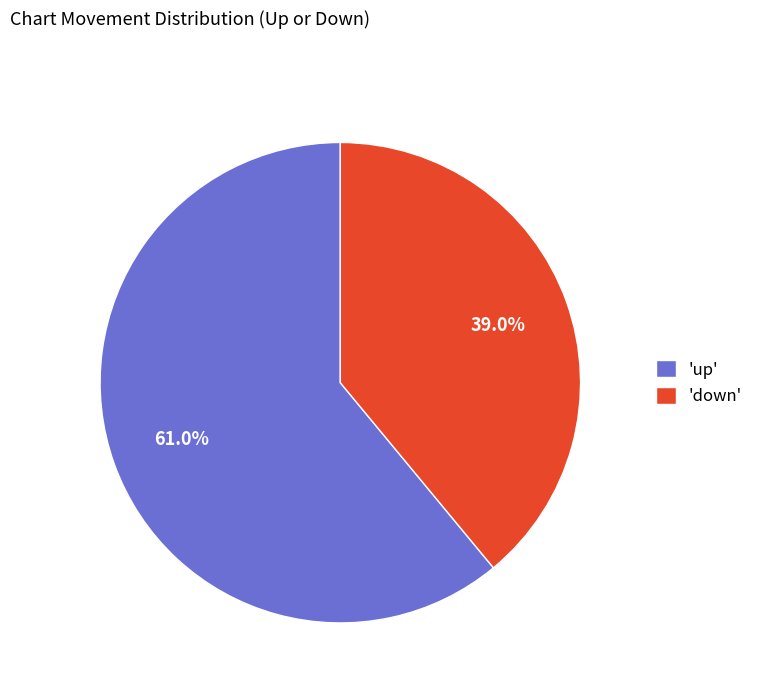

Which slice is the largest?

'up'